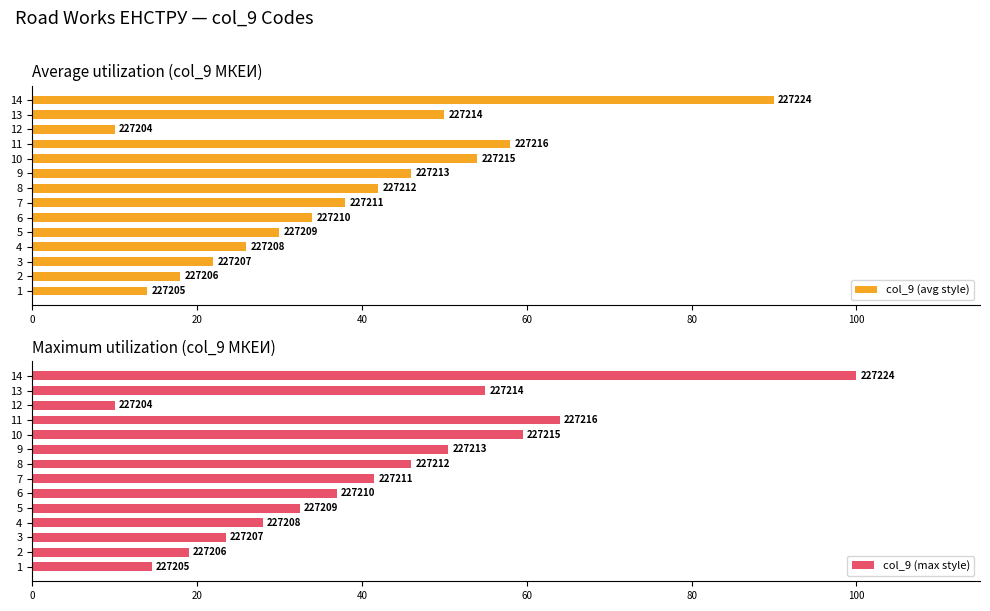

Which series has the largest total across all categories?

col_9 (max style)